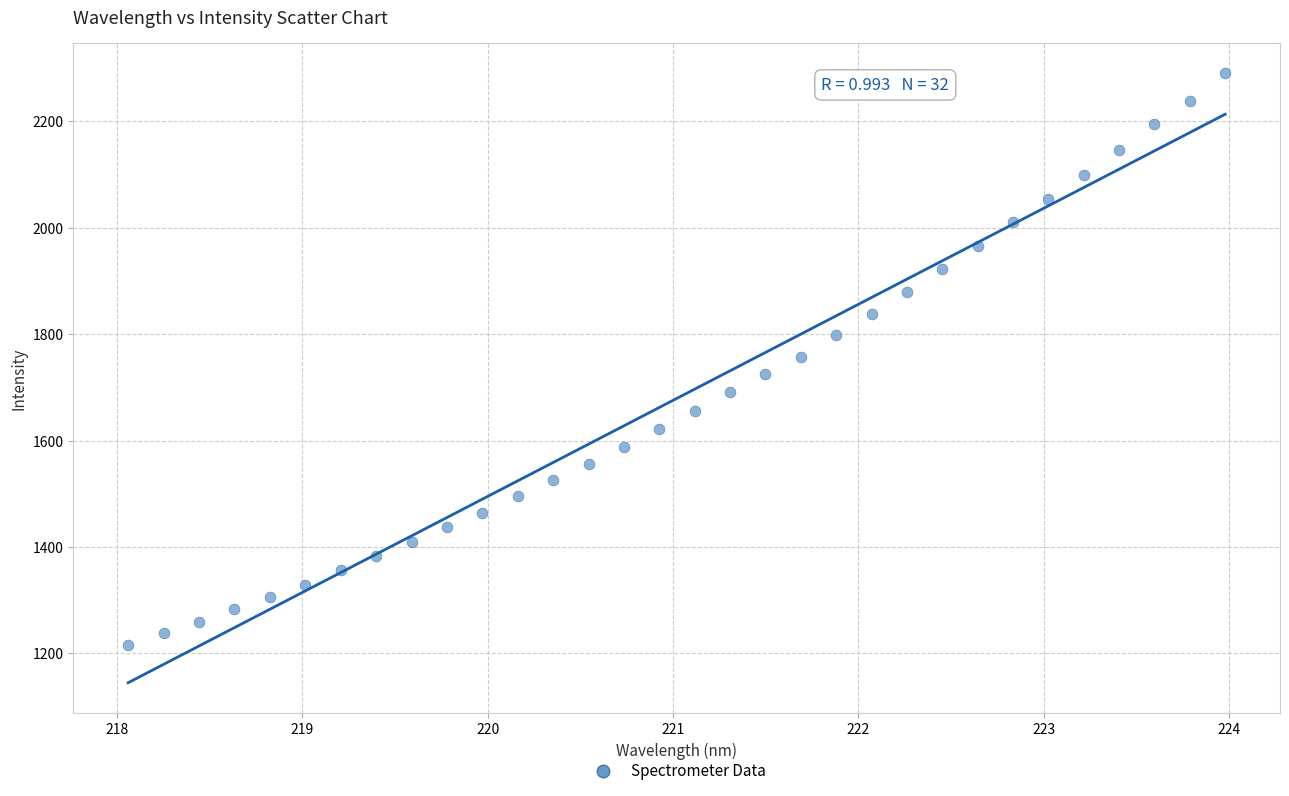

What is the range of X values (max minus min)?

5.9